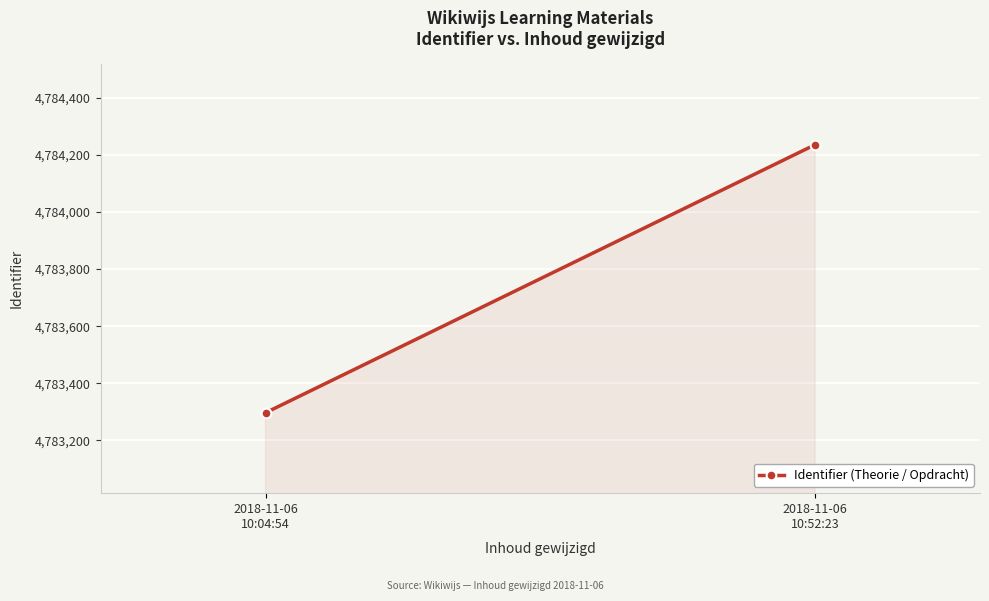

The chart shows a value of 2769342 at 2018-11-06
10:52:23. True or false?

False